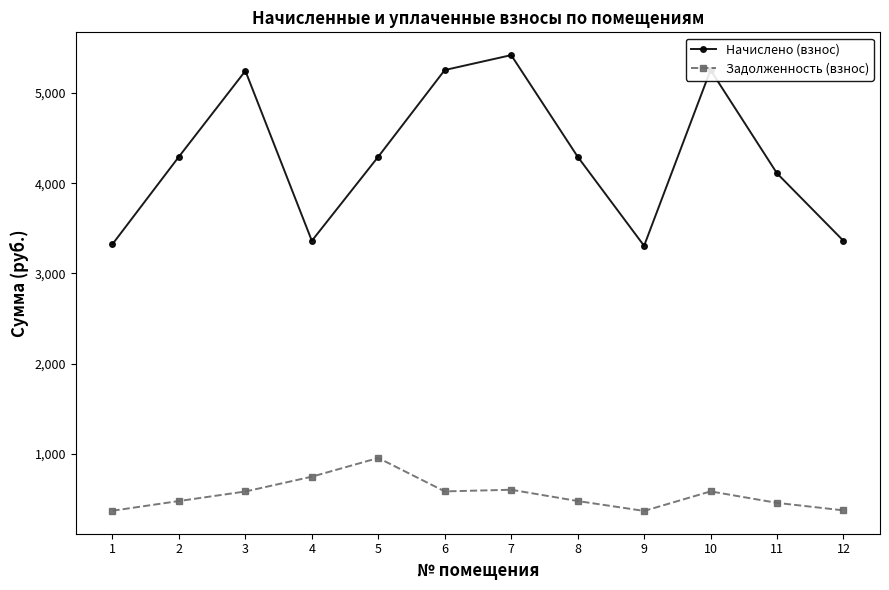

What is the maximum value for Начислено (взнос)?

5419.4